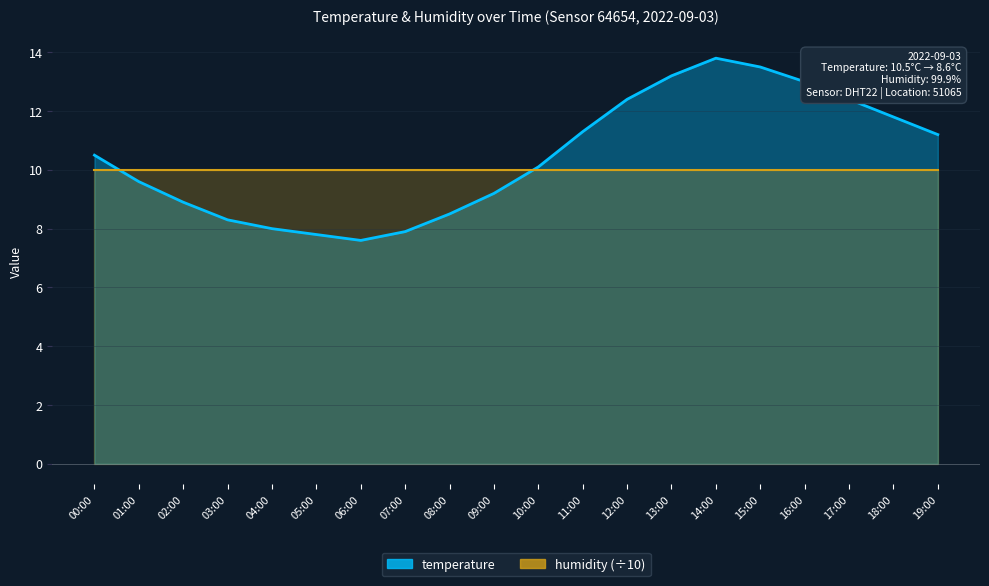

How many interior local valleys (lower than both neighbors) does the data have?

1